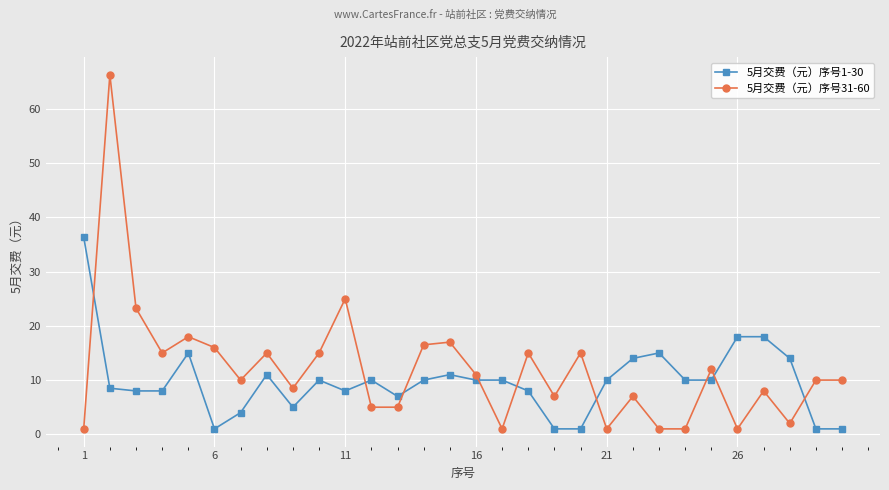

After their last crossing, which series has the higher values: 5月交费（元）序号1-30 or 5月交费（元）序号31-60?

5月交费（元）序号31-60